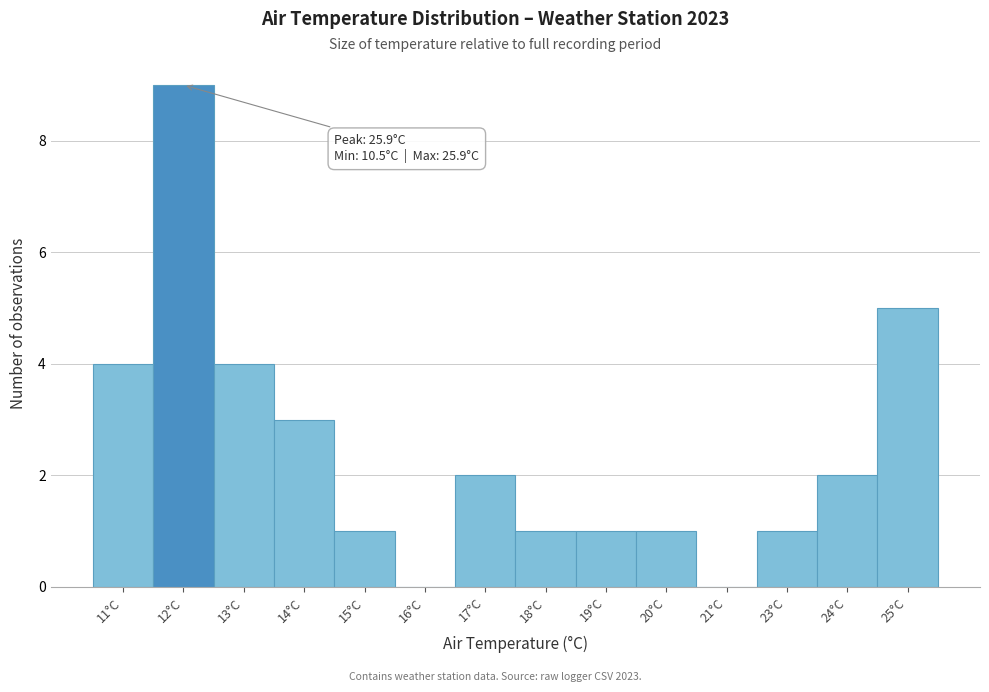

Reading left to right, list all the values displayed in this chart.

11°C=4	12°C=9	13°C=4	14°C=3	15°C=1	16°C=0	17°C=2	18°C=1	19°C=1	20°C=1	21°C=0	23°C=1	24°C=2	25°C=5